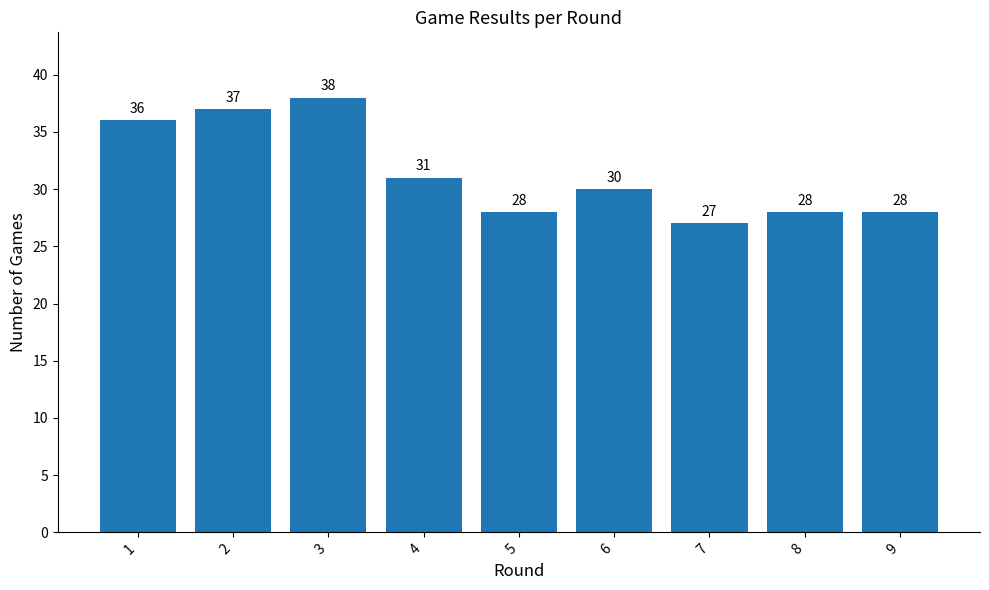

True or false: the data shows 60 at 1.

False